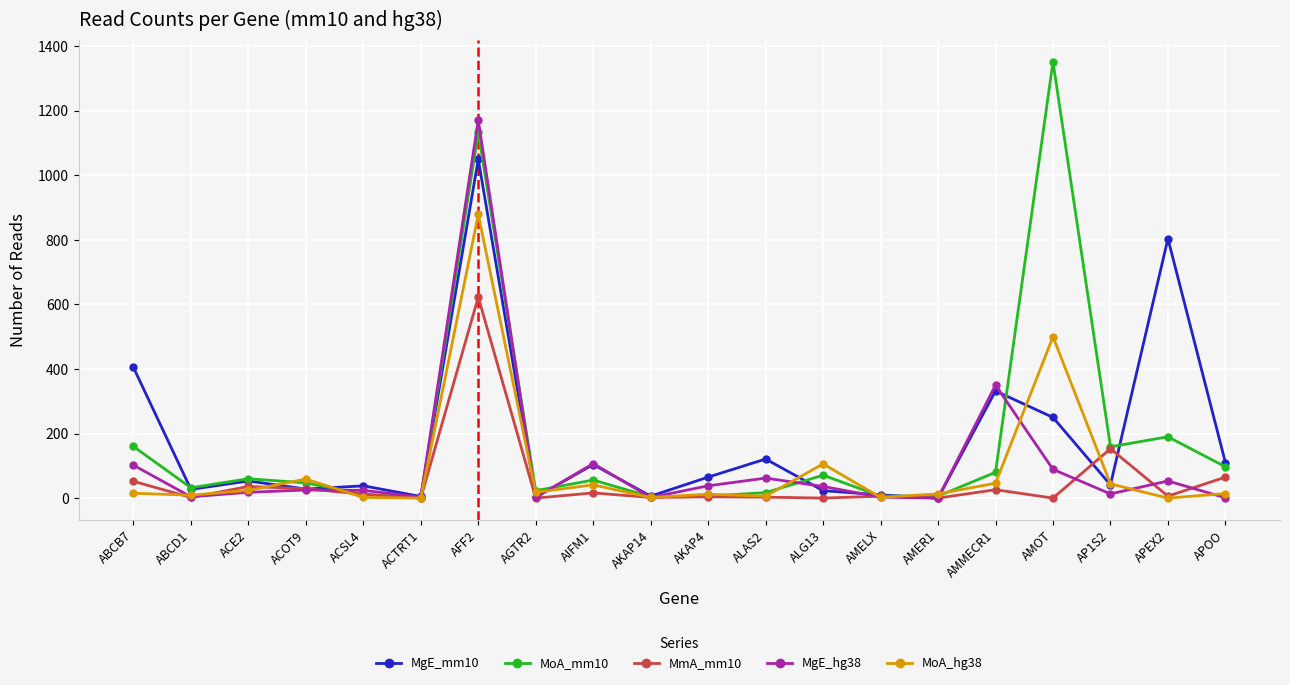

Which series has the widest spread of values?

MoA_mm10